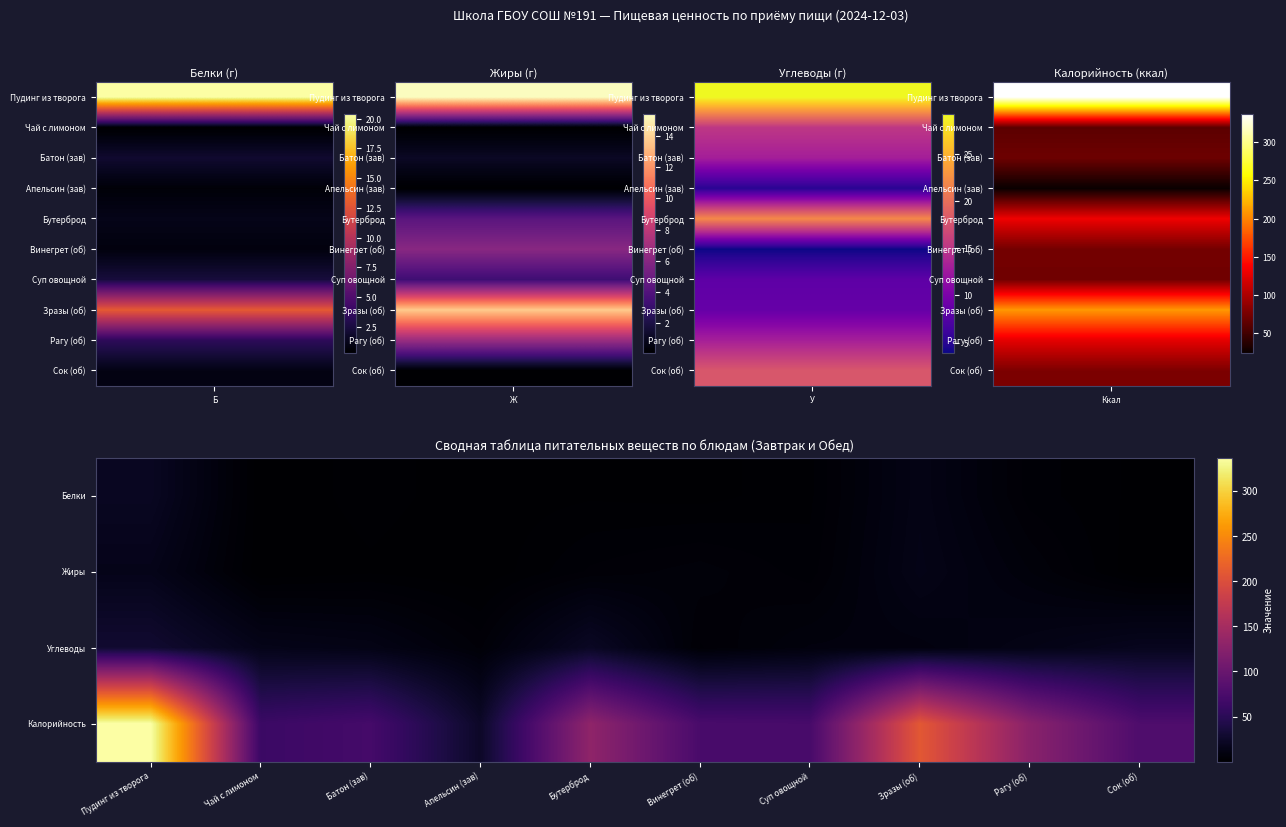

Reading right to left, transcribe all the data shown in this chart.

Белки: Сок (об)=1.0	Рагу (об)=3.4	Зразы (об)=12.9	Суп овощной=2.4	Винегрет (об)=0.8	Бутерброд=1.2	Апельсин (зав)=0.6	Батон (зав)=2.0	Чай с лимоном=0.3	Пудинг из творога=20.4
Жиры: Сок (об)=0.1	Рагу (об)=6.7	Зразы (об)=13.7	Суп овощной=3.3	Винегрет (об)=6.1	Бутерброд=4.3	Апельсин (зав)=0.1	Батон (зав)=1.2	Чай с лимоном=0.1	Пудинг из творога=15.4
Углеводы: Сок (об)=18.0	Рагу (об)=13.1	Зразы (об)=8.7	Суп овощной=8.2	Винегрет (об)=3.9	Бутерброд=22.0	Апельсин (зав)=5.1	Батон (зав)=13.0	Чай с лимоном=15.2	Пудинг из творога=29.2
Калорийность: Сок (об)=77.8	Рагу (об)=126.3	Зразы (об)=209.3	Суп овощной=72.5	Винегрет (об)=73.7	Бутерброд=131.5	Апельсин (зав)=24.1	Батон (зав)=70.4	Чай с лимоном=62.9	Пудинг из творога=337.0